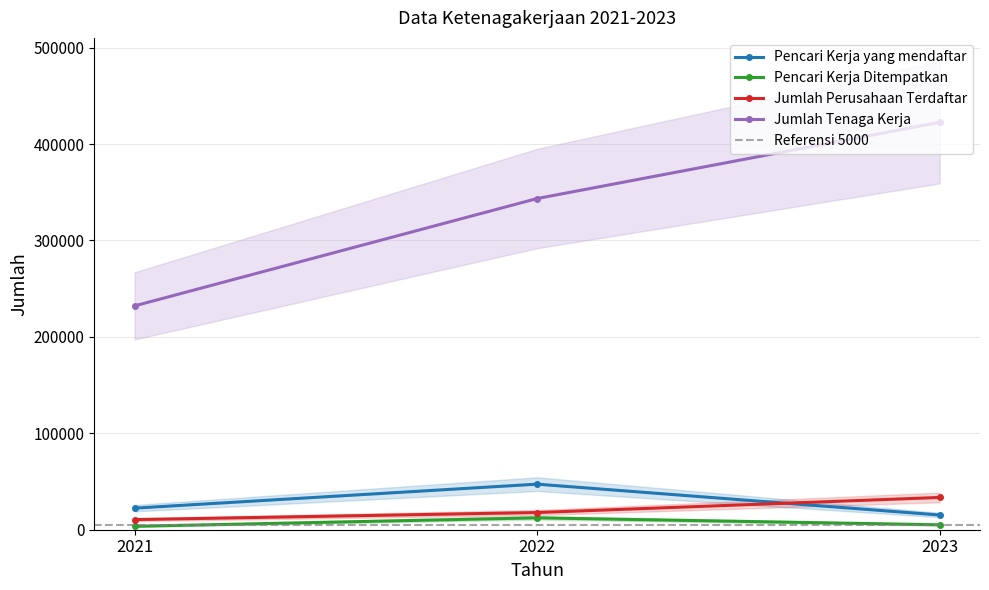

What is the sum of all Jumlah Perusahaan Terdaftar values?

61781